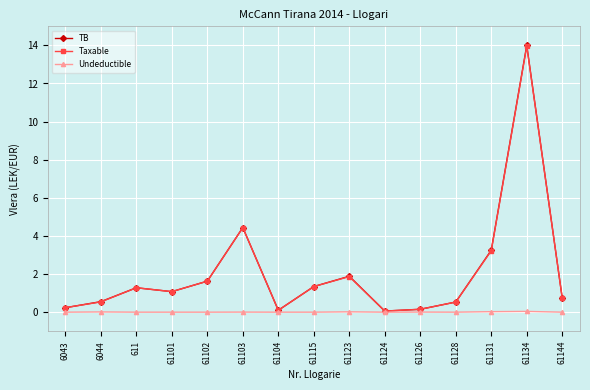

At which category is the sum across all series the highest?

61134